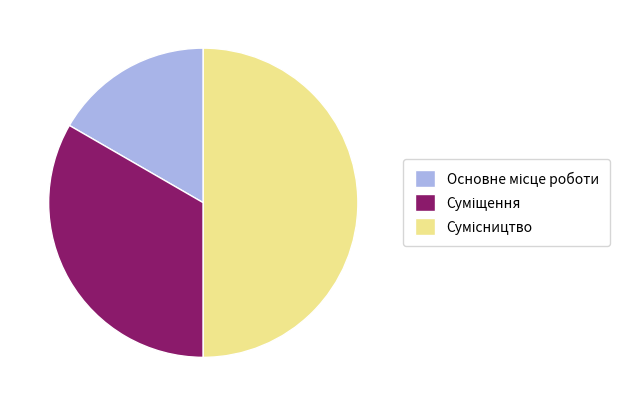

How many segments does this pie chart have?

3